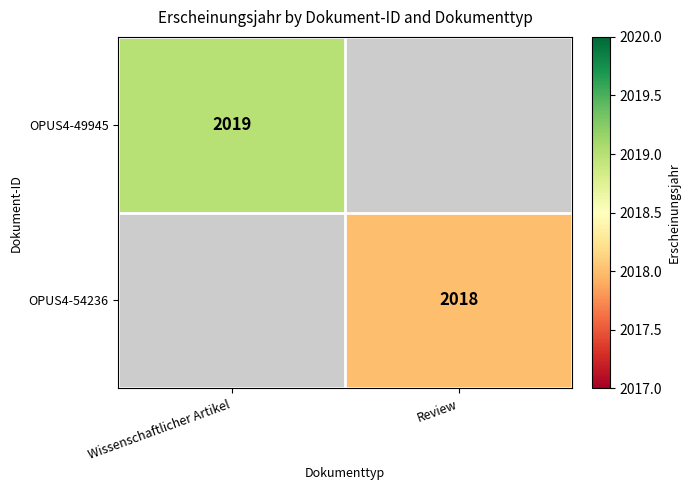

What is the minimum value shown in the chart?

2018.0